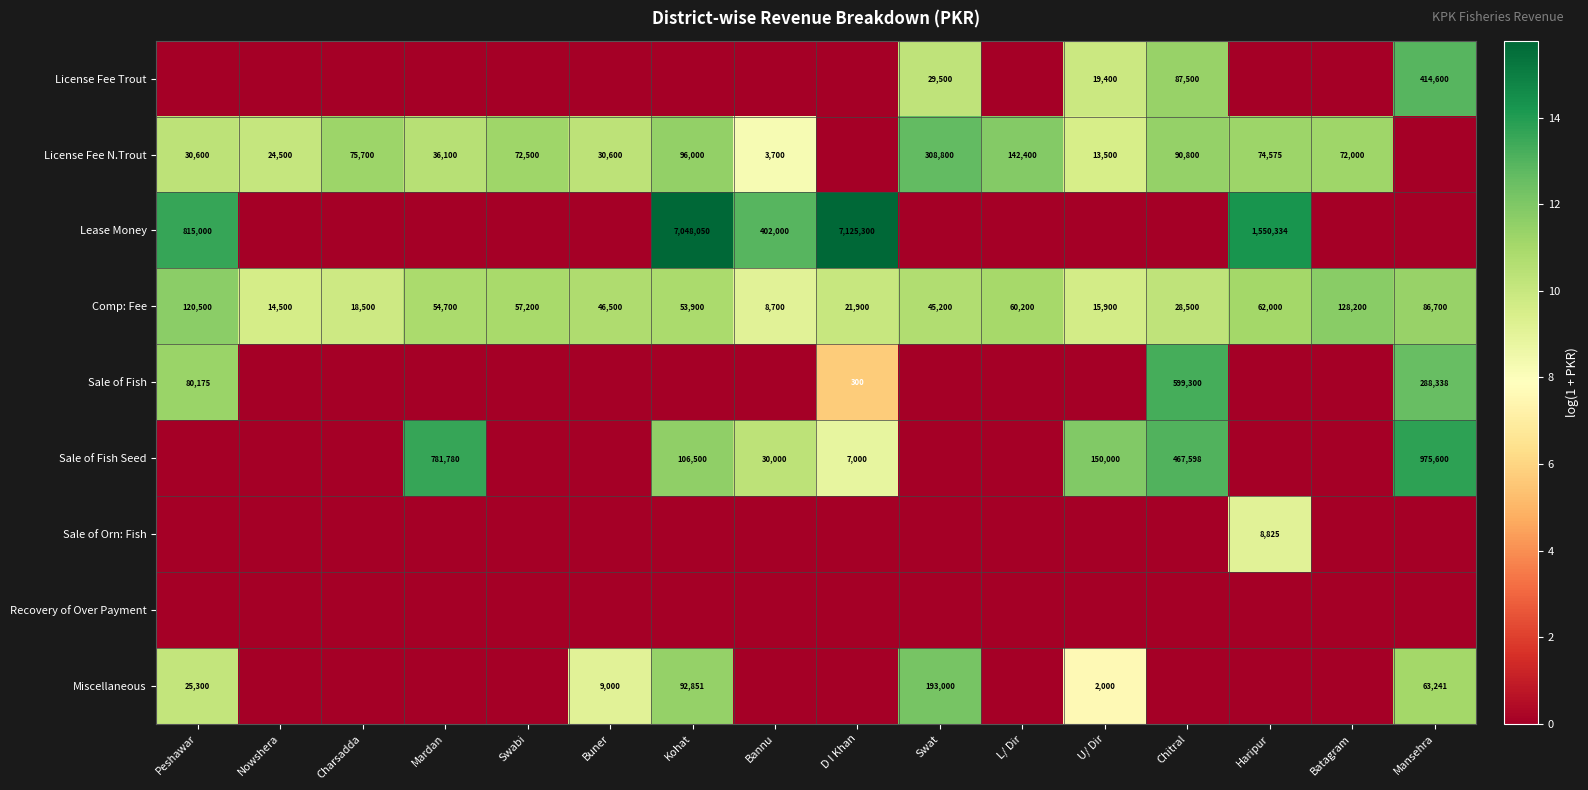

What is the difference between the Sale of Fish values at D I Khan and Chitral?

599000